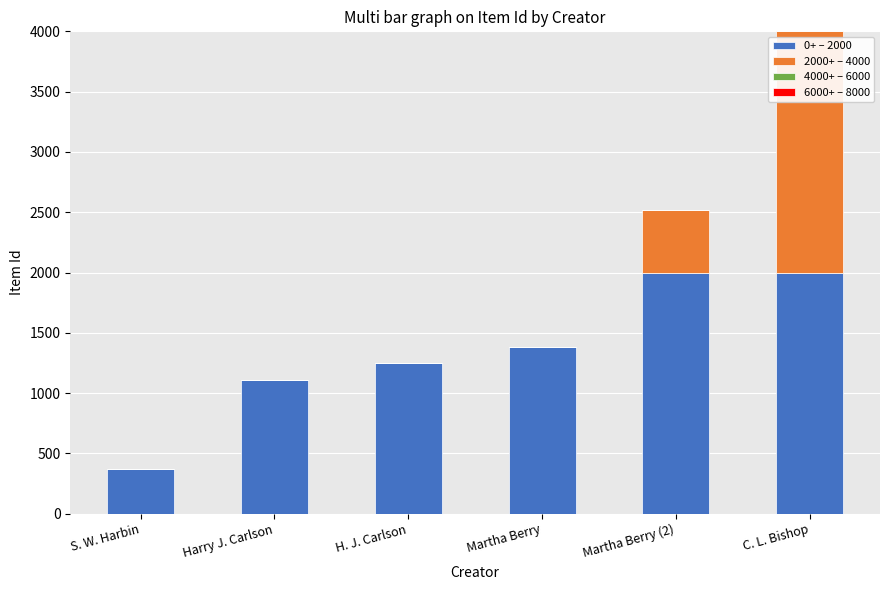

Reading left to right, list the values for the 0+ – 2000 series.

S. W. Harbin=373	Harry J. Carlson=1111	H. J. Carlson=1248	Martha Berry=1385	Martha Berry (2)=2000	C. L. Bishop=2000